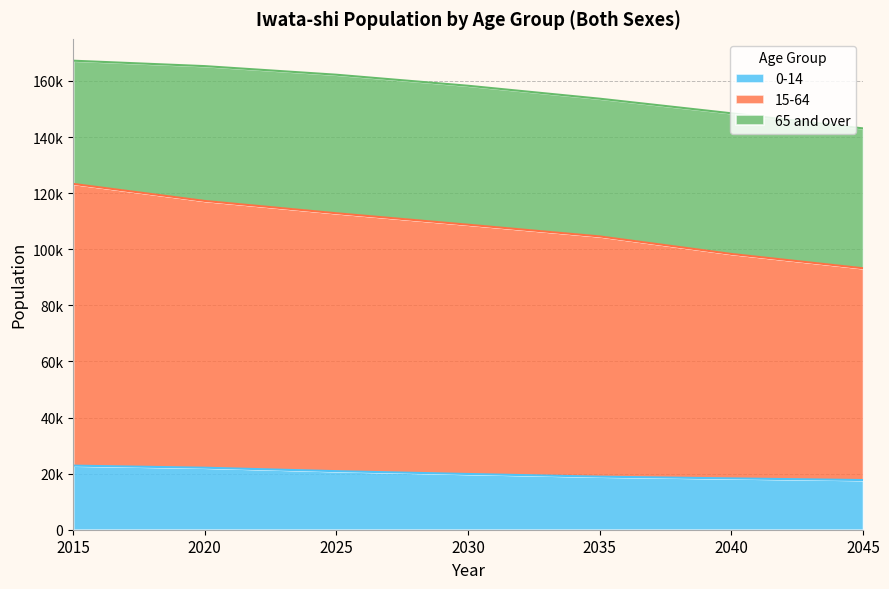

What is the average value of the 0-14 series?

20092